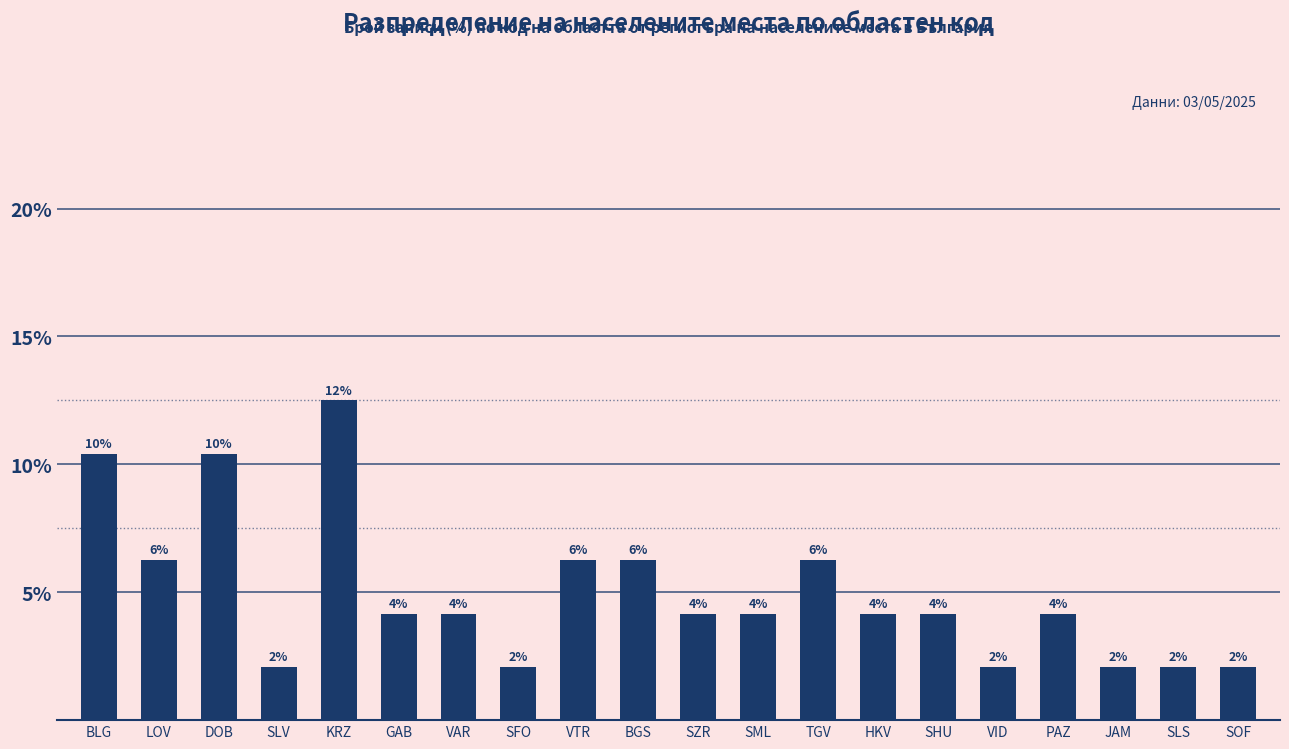

How many bars are there in total?

20